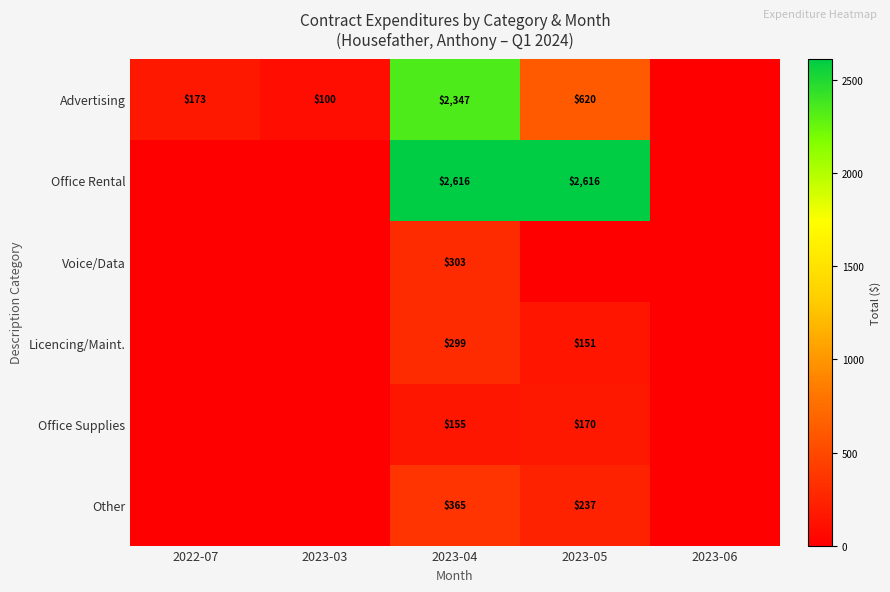

True or false: Licencing/Maint. has a value of 299 at 2023-04.

True